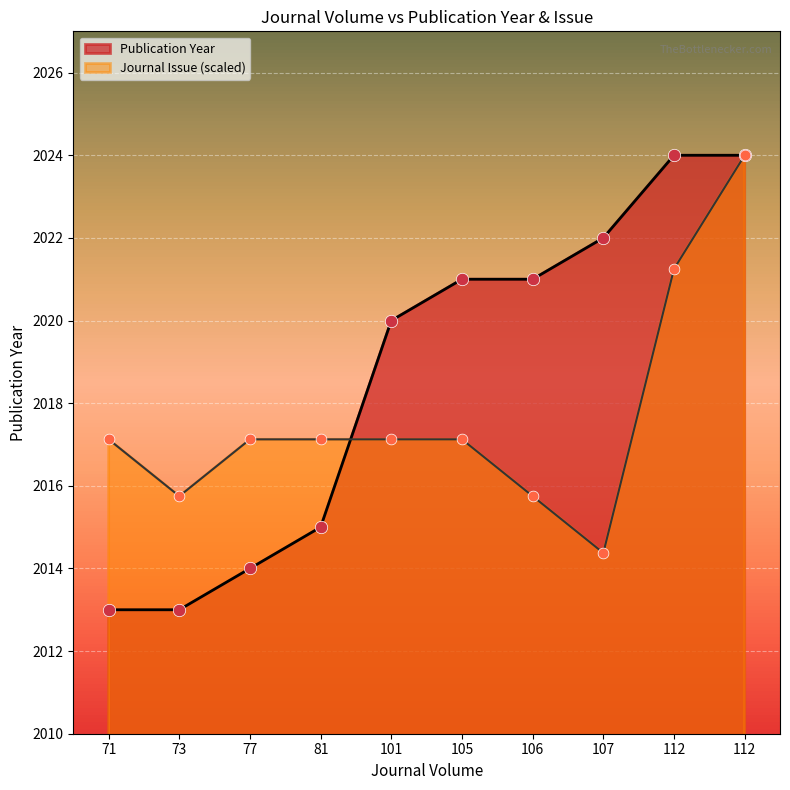

What are all the series names shown in the legend?

Publication Year, Journal Issue (scaled)